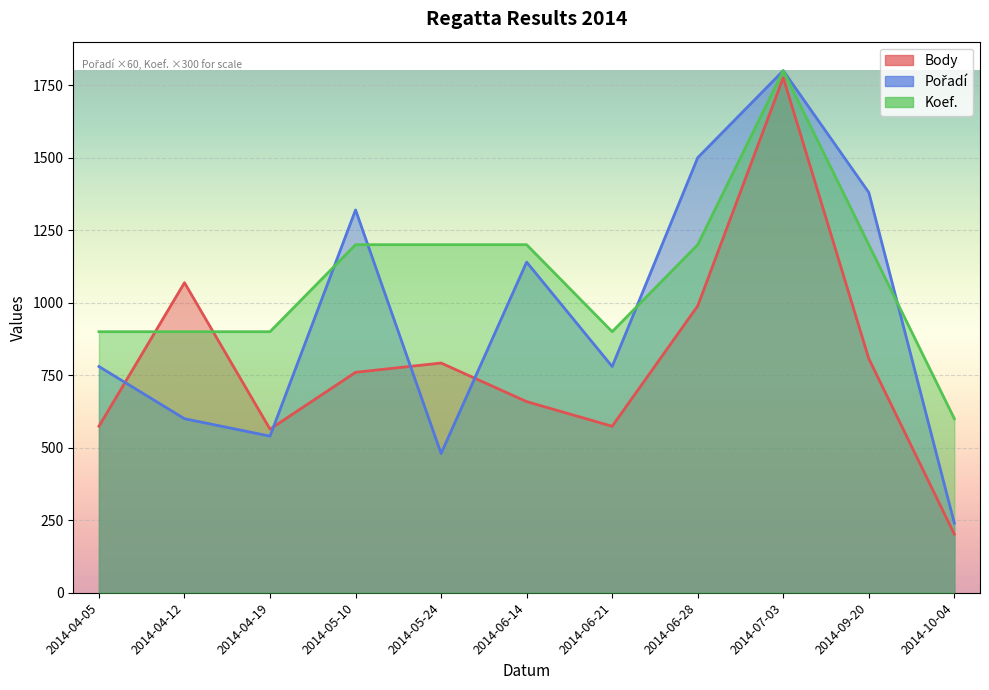

Reading left to right, transcribe all the data shown in this chart.

Body: 574	1069	564	760	792	659	574	989	1776	807	202
Pořadí: 780	600	540	1320	480	1140	780	1500	1800	1380	240
Koef.: 900	900	900	1200	1200	1200	900	1200	1800	1200	600